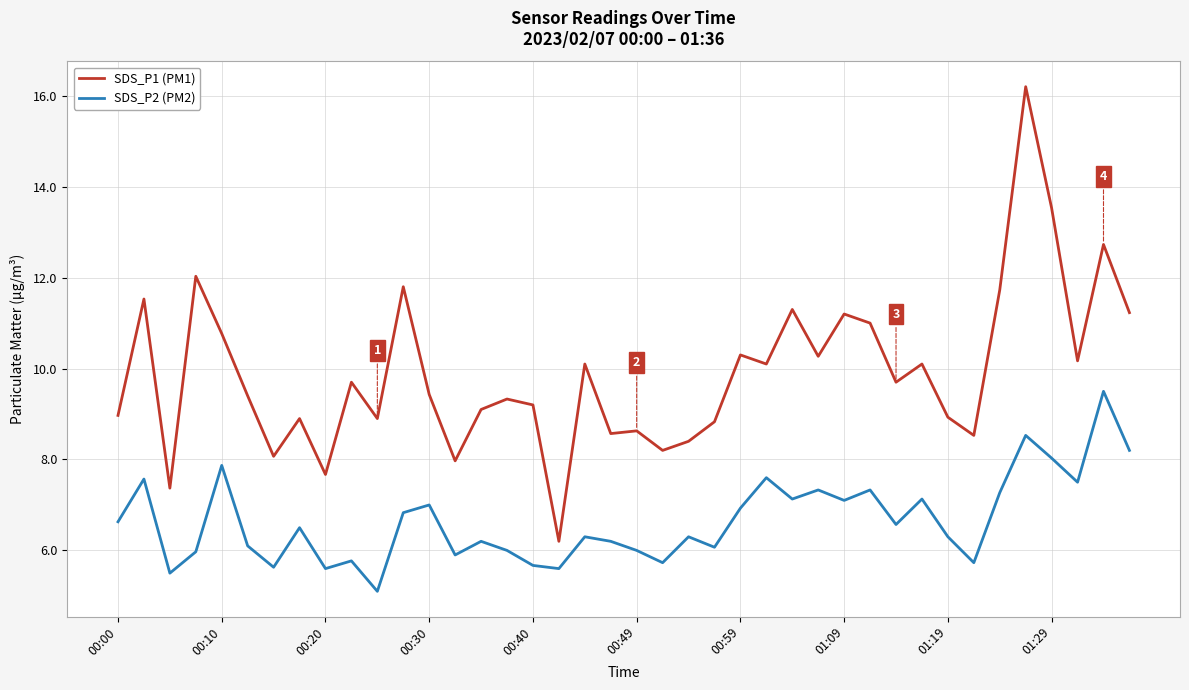

What is the highest value of the SDS_P2 (PM2) series?

9.5